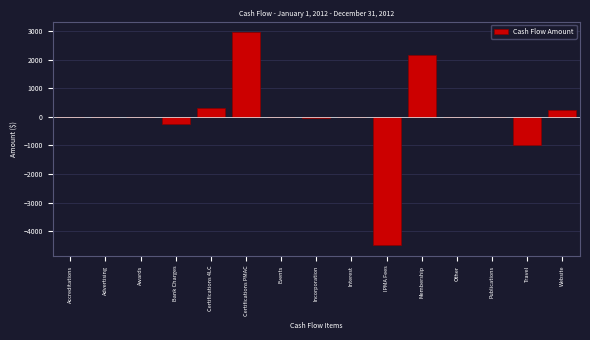

Which label corresponds to the largest value in the chart?

Certifications PMAC